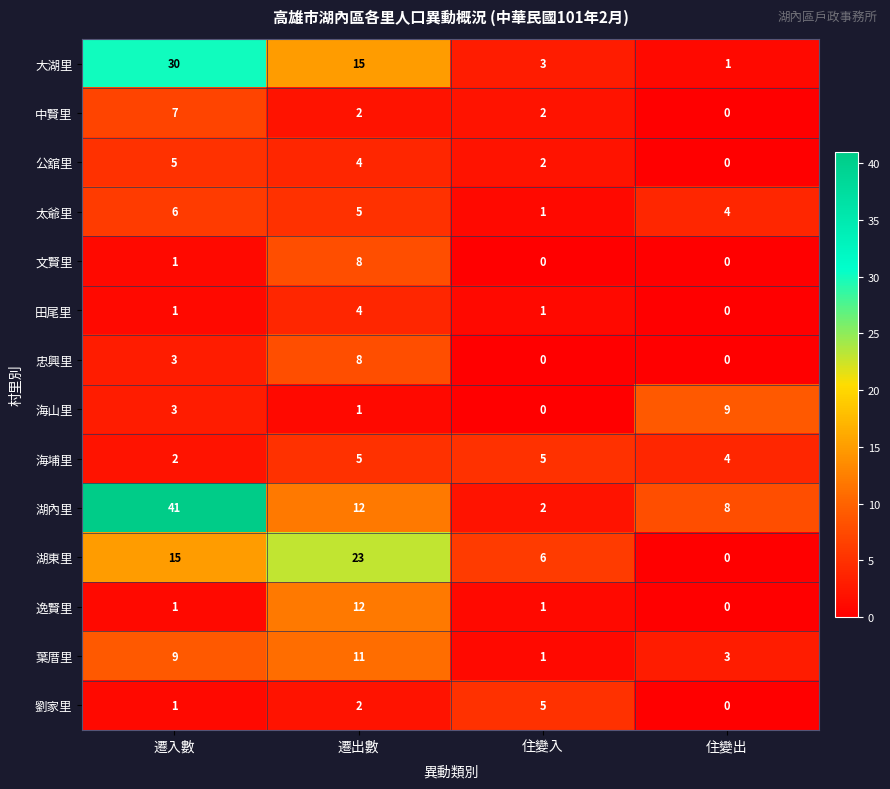

Count the 海山里 values in the range 1 to 9.

3